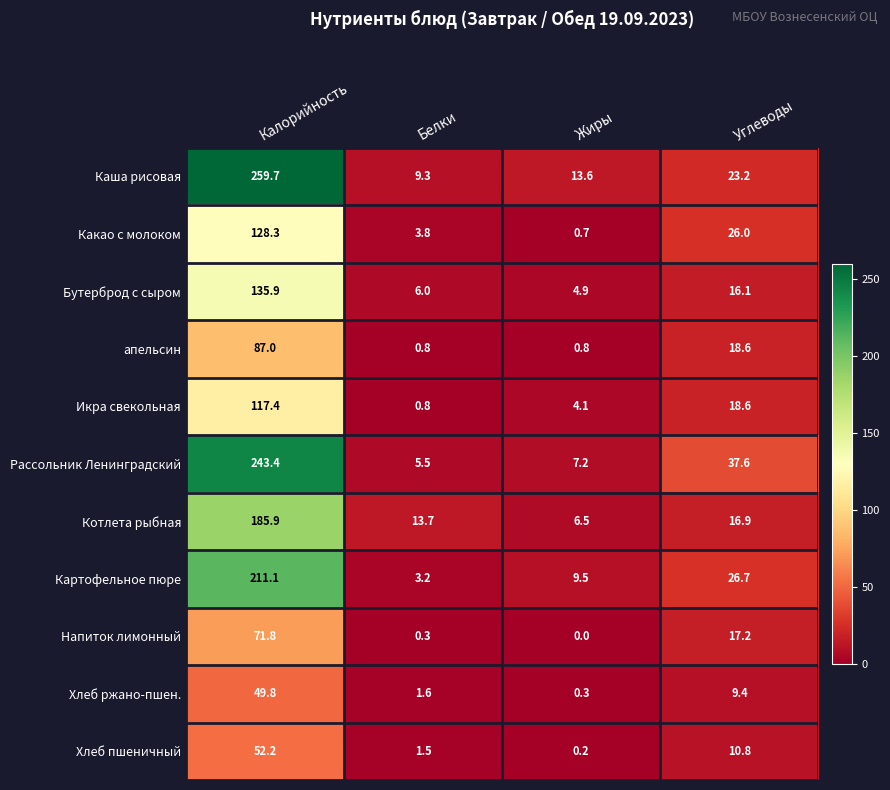

What is the difference between the highest and lowest values at Белки?

13.4